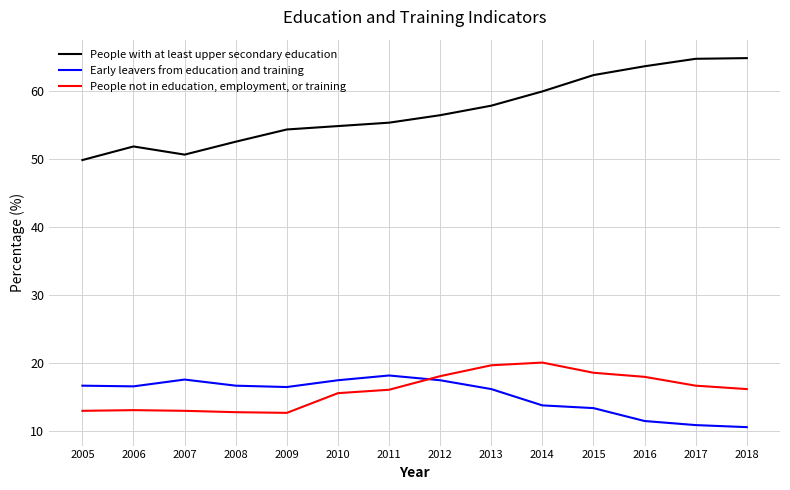

What is the difference between the People not in education, employment, or training values at 2017 and 2014?

3.4